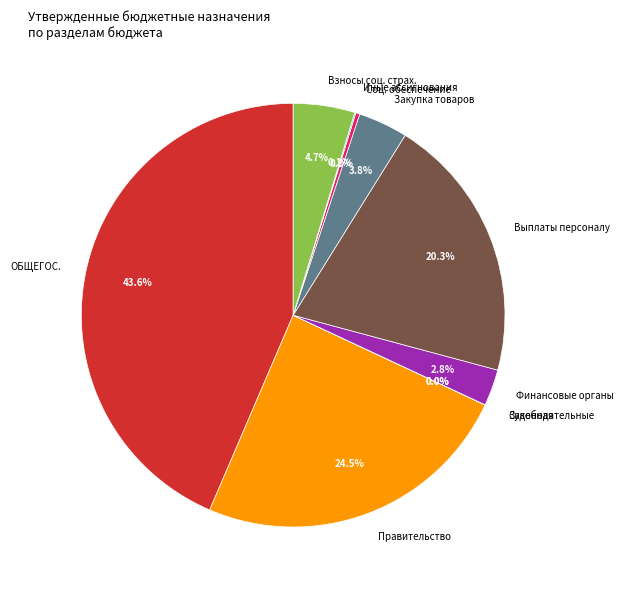

Approximately how many times larger is the value at Взносы соц. страх. compared to Закупка товаров?

1.2